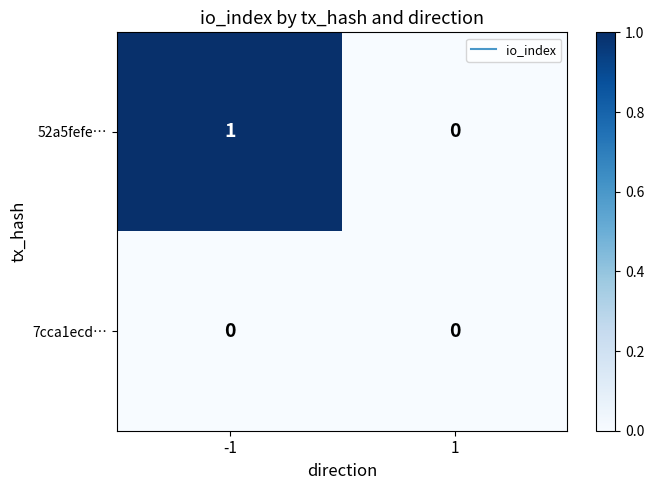

Count the number of data series in this chart.

2